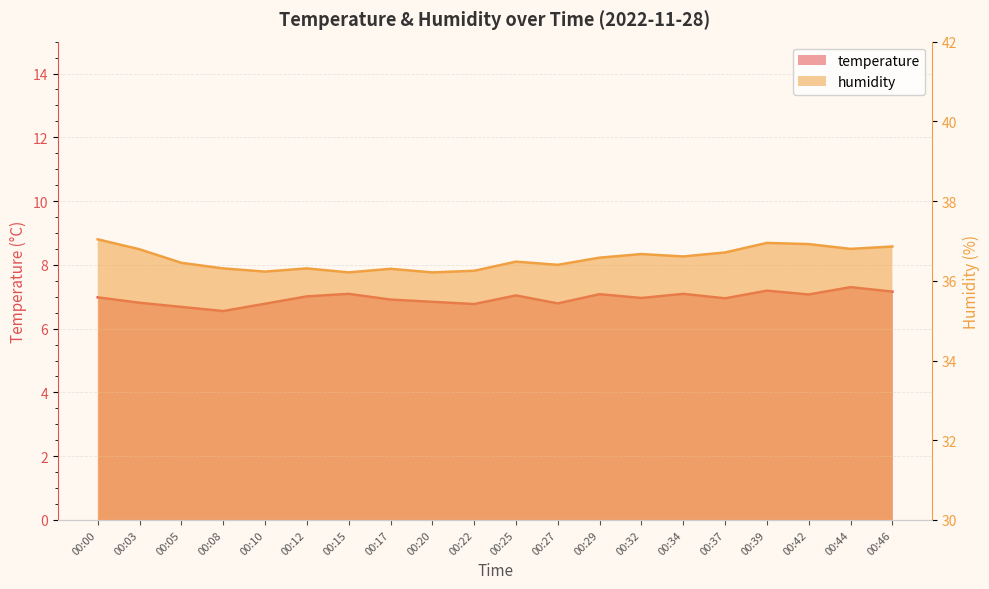

At how many categories does at least one series exceed 32?

20